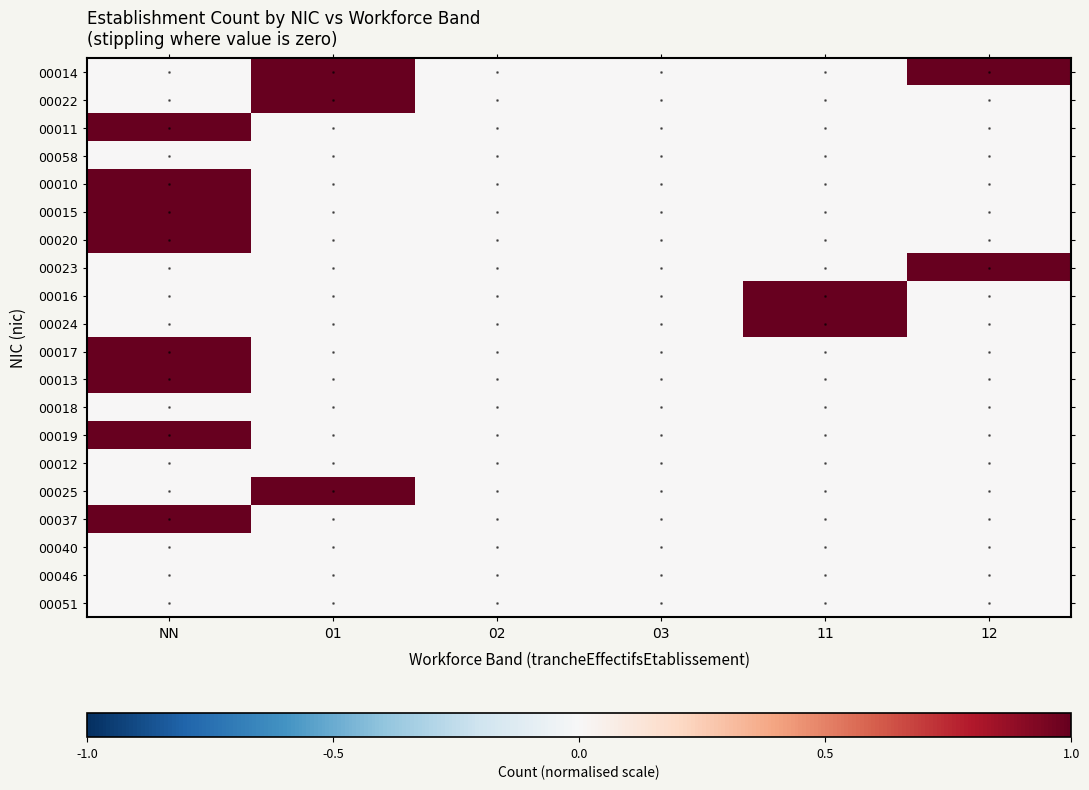

At which category is the sum across all series the highest?

NN